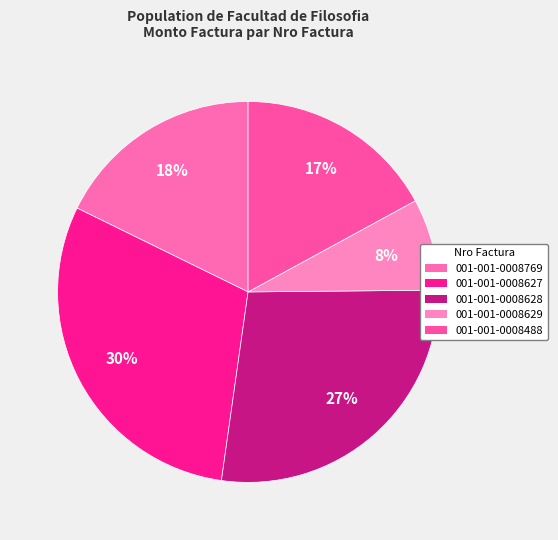

To the nearest percent, what percentage of the pie is 001-001-0008627?

30%